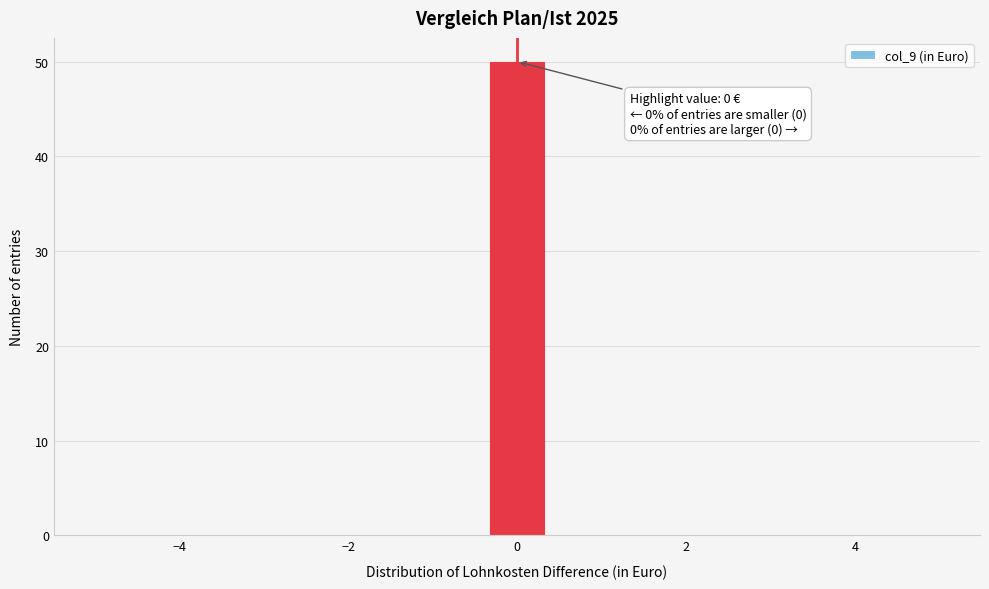

Read against the x-axis, roughly where is the centre of the tallest bar?

0.0